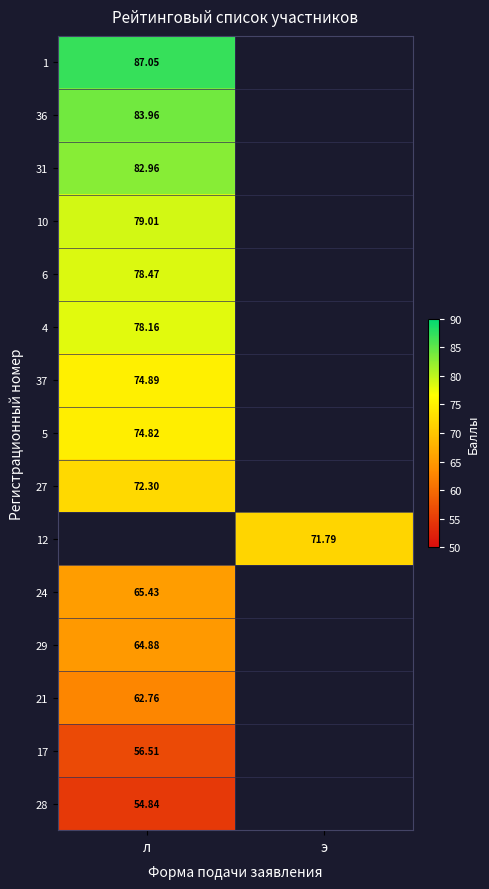

Is the value of 17 at л greater than the value of 4 at л?

No